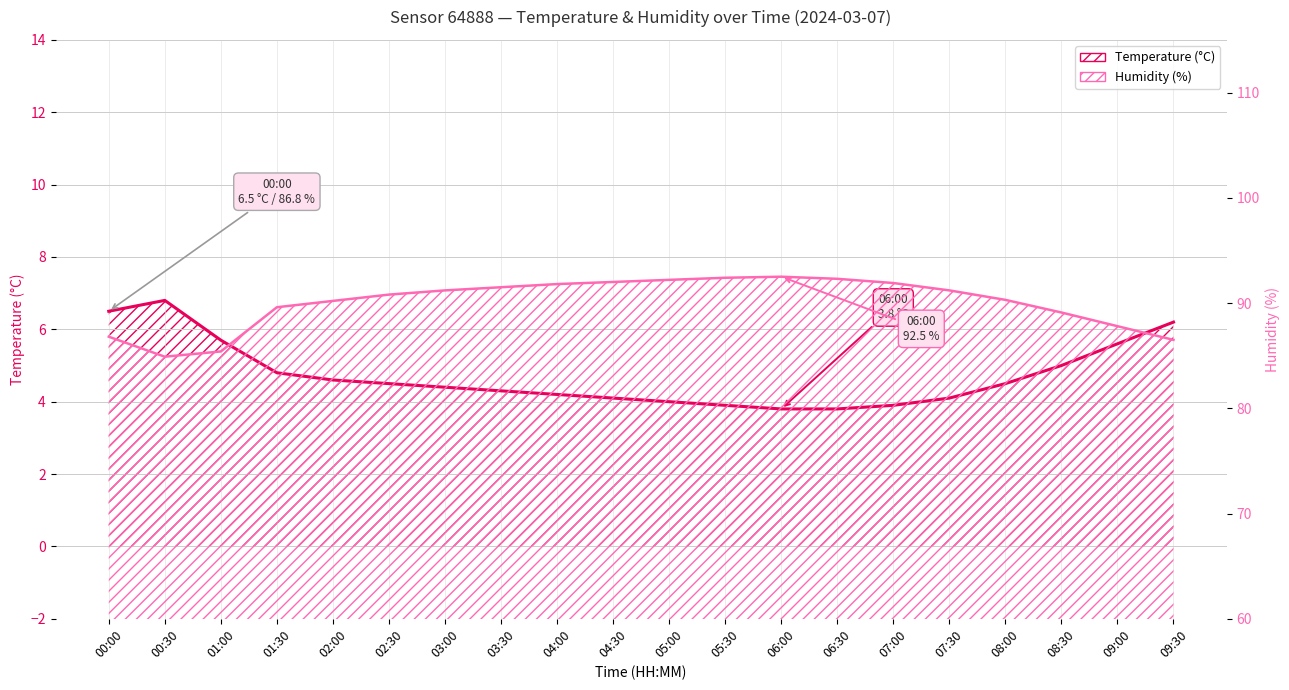

Between 03:00 and 07:00, which is larger?

03:00